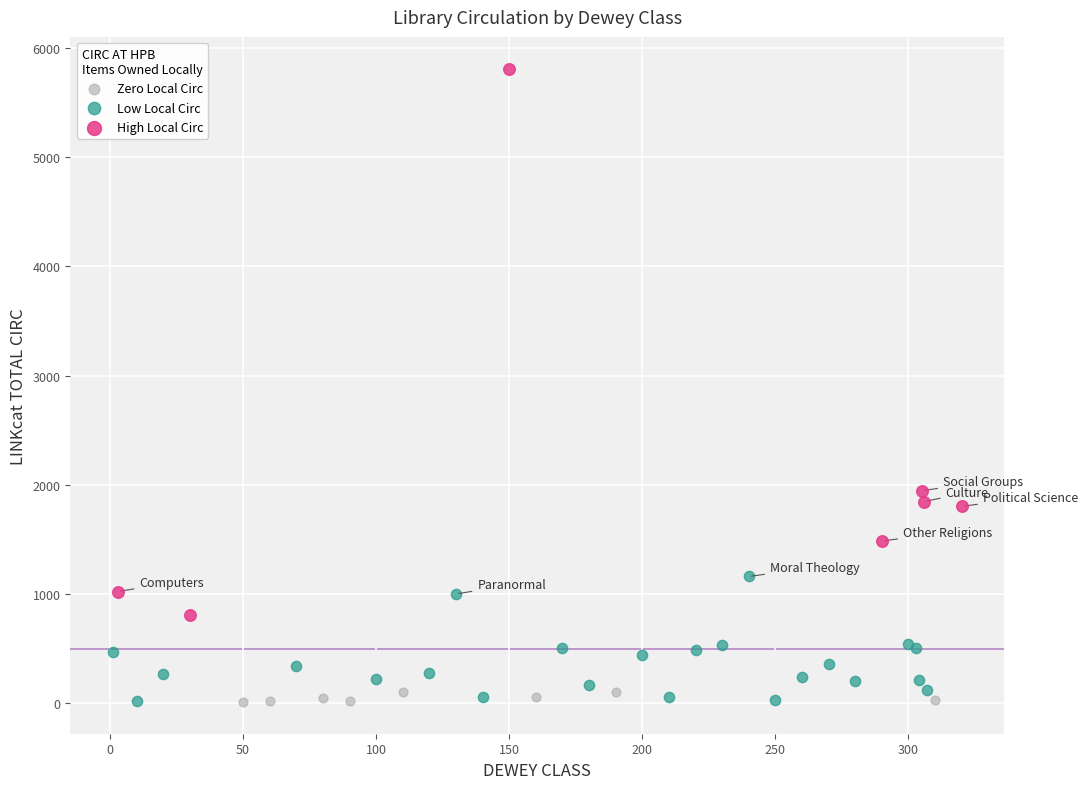

Which series has the widest spread of Y values?

High Local Circ